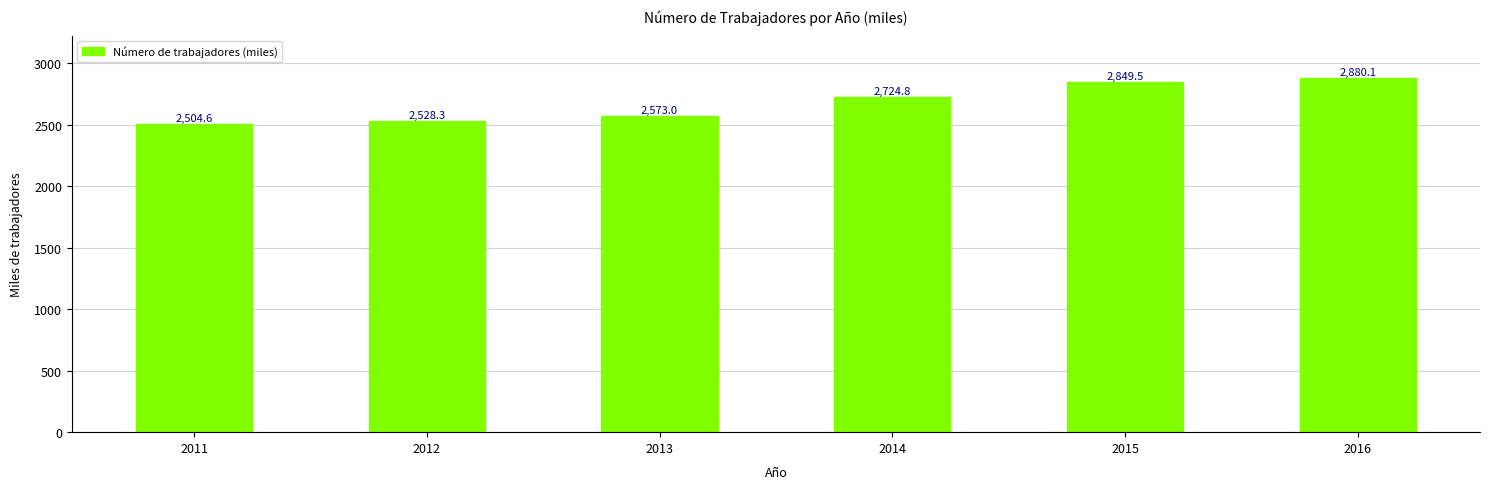

Count the number of data series in this chart.

1